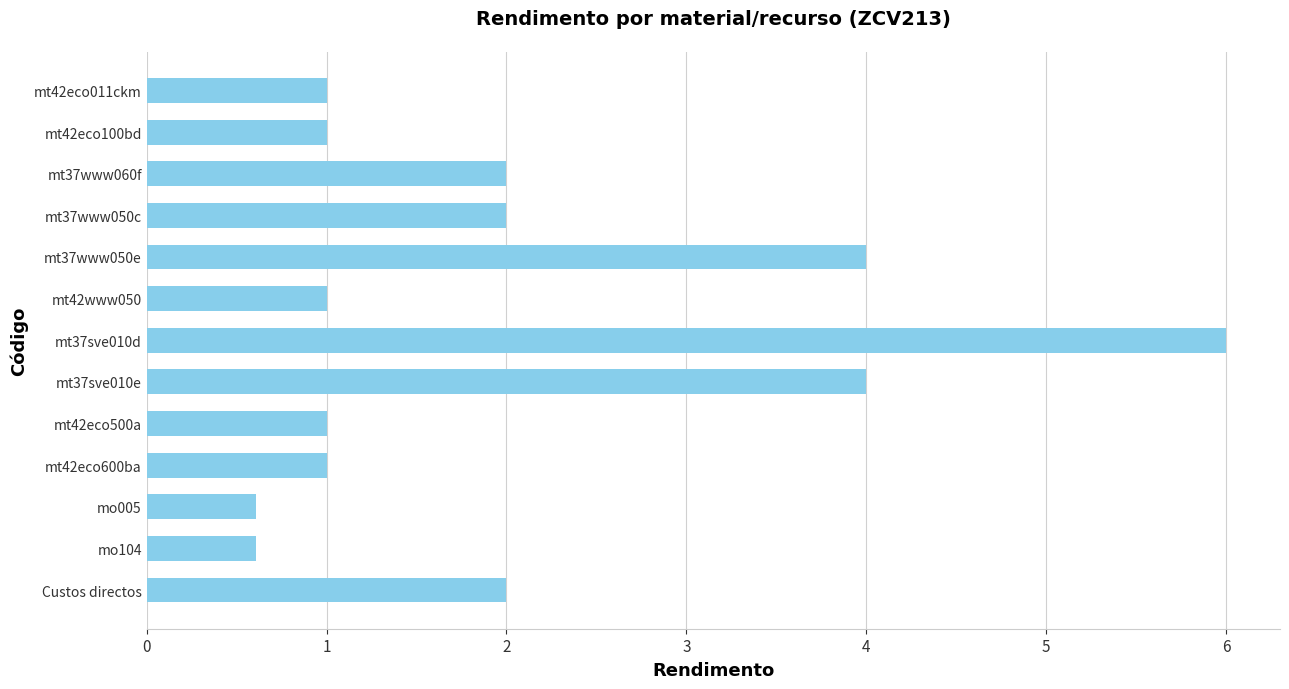

How many data points does each series have?

13